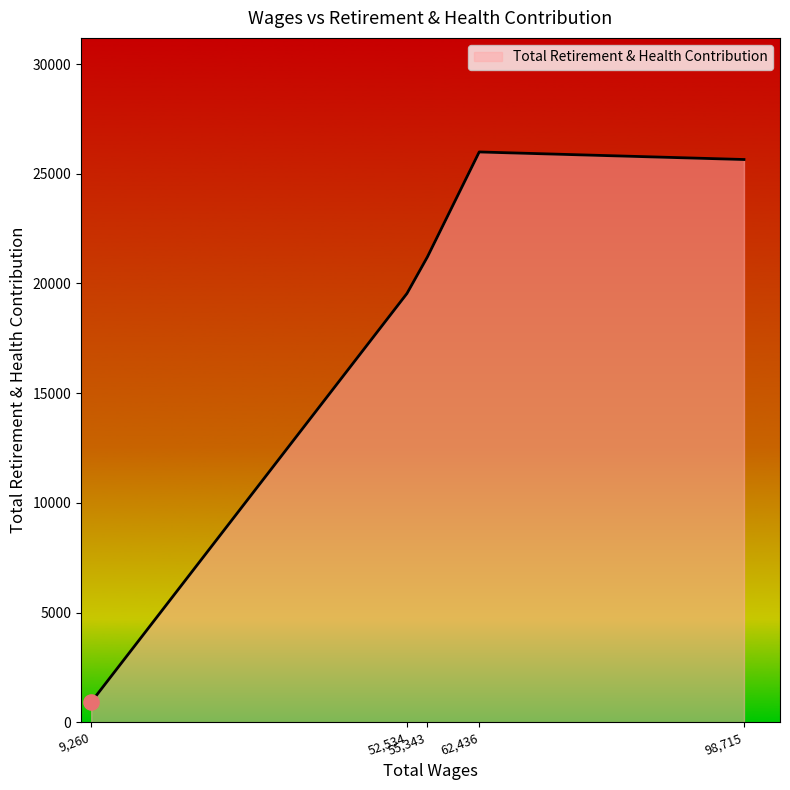

True or false: there are more than 2 points higher than both neighbors.

False